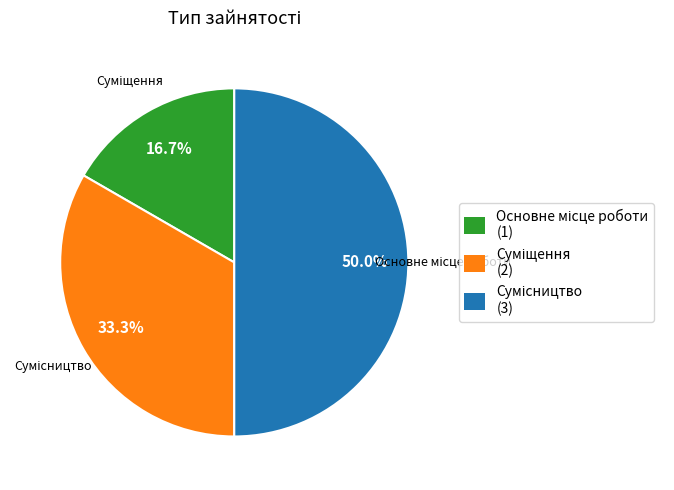

To the nearest percent, what portion does Сумісництво represent?

50%